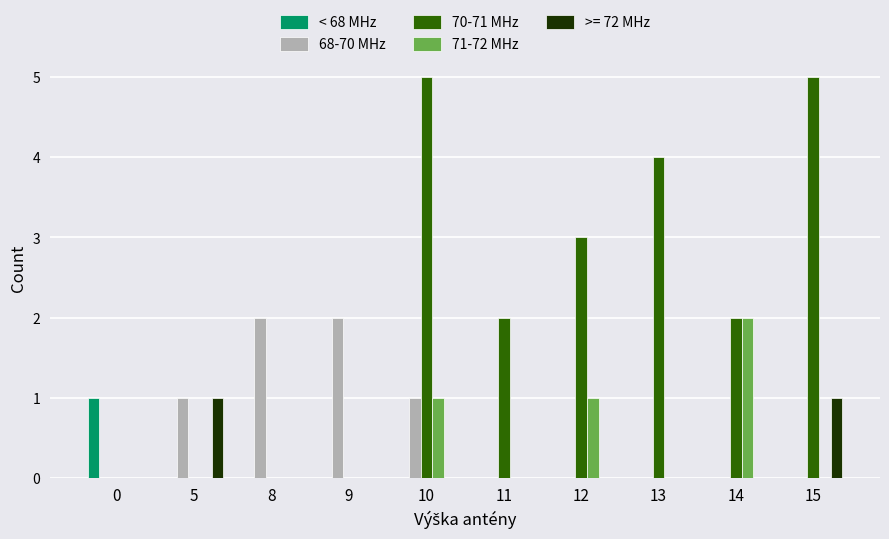

What are all the series names shown in the legend?

< 68 MHz, 68-70 MHz, 70-71 MHz, 71-72 MHz, >= 72 MHz